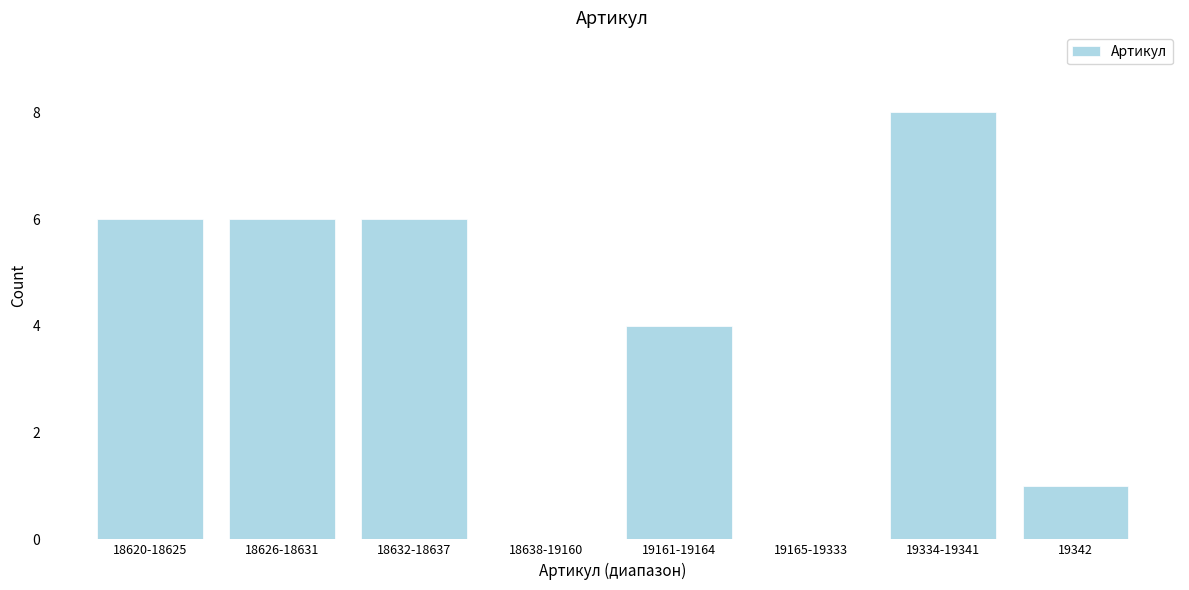

Reading left to right, what are all the values shown in this chart?

18620-18625=6	18626-18631=6	18632-18637=6	18638-19160=0	19161-19164=4	19165-19333=0	19334-19341=8	19342=1